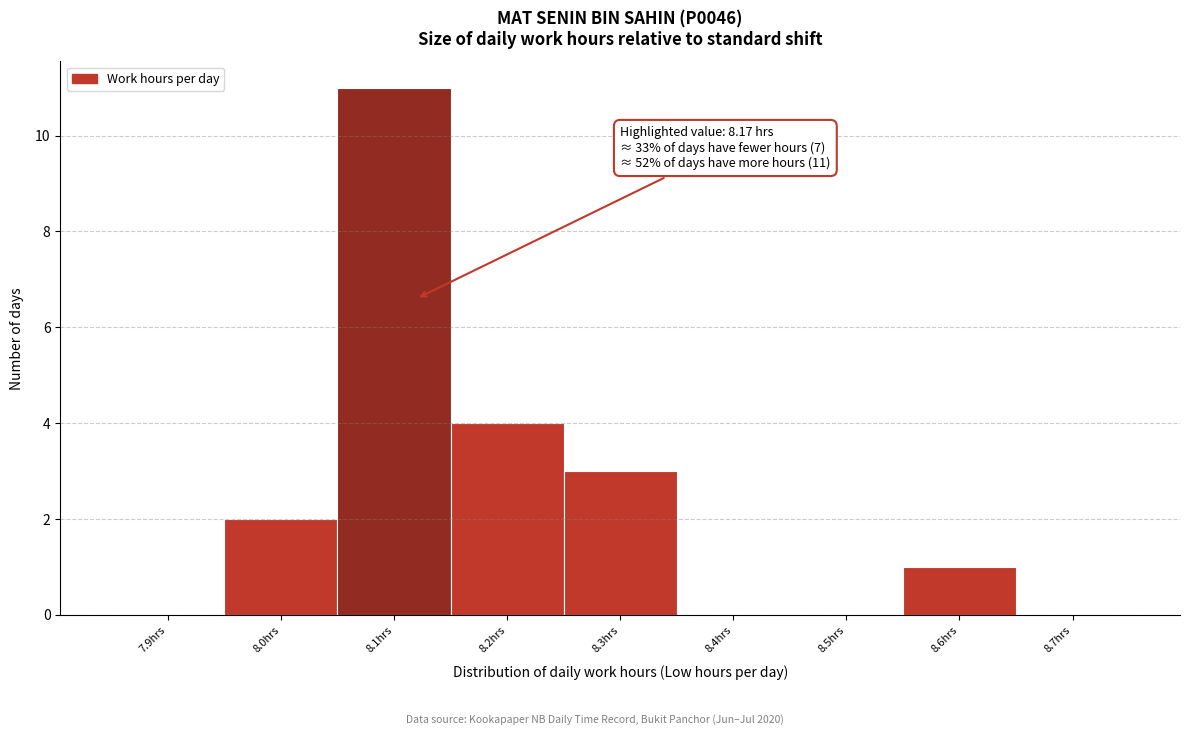

Reading left to right, transcribe all the data shown in this chart.

7.9hrs=0	8.0hrs=2	8.1hrs=11	8.2hrs=4	8.3hrs=3	8.4hrs=0	8.5hrs=0	8.6hrs=1	8.7hrs=0